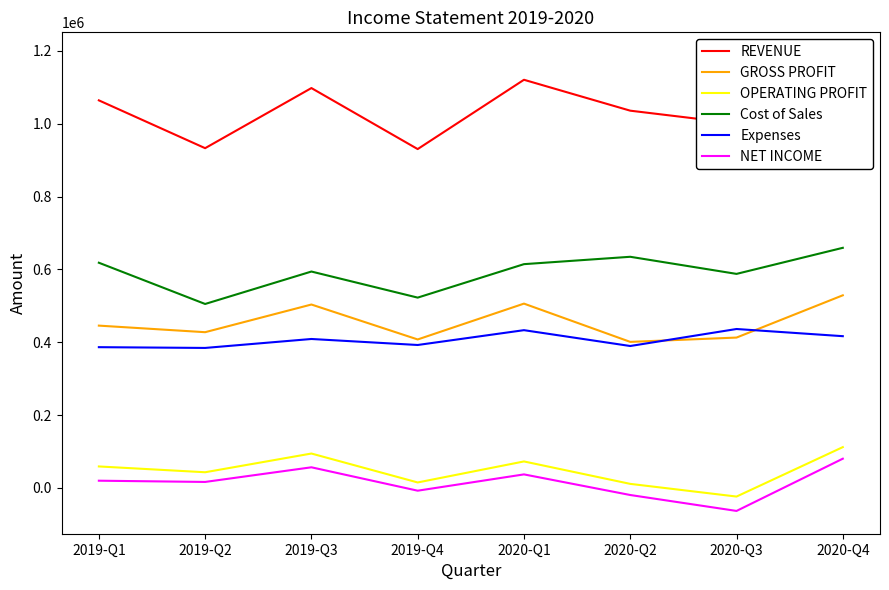

What is the maximum value shown in the chart?

1188039